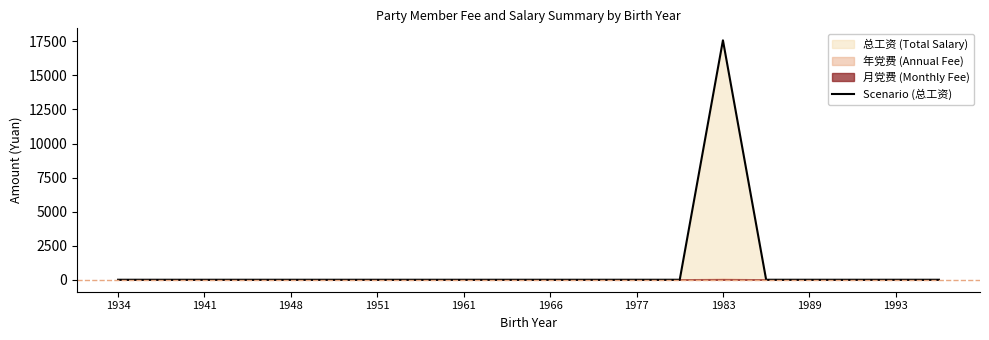

Is it true that Scenario (总工资) equals 5758 at 1989?

False